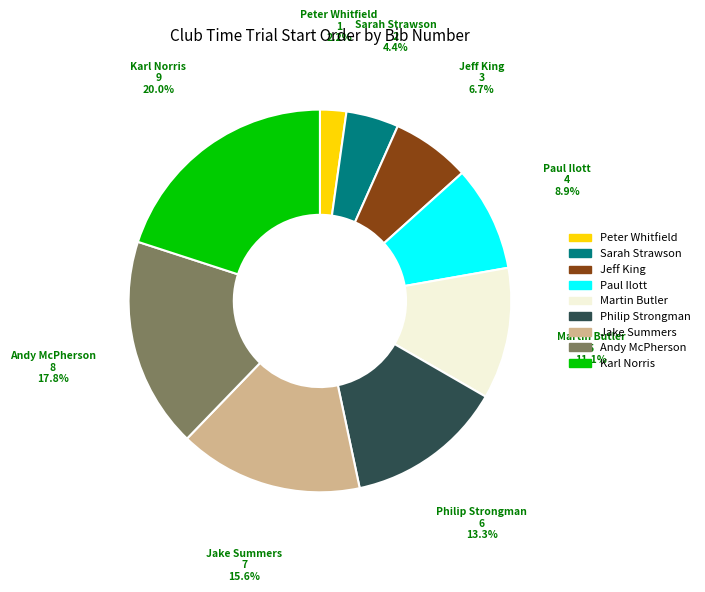

Does Jeff King account for over 50% of the chart?

No